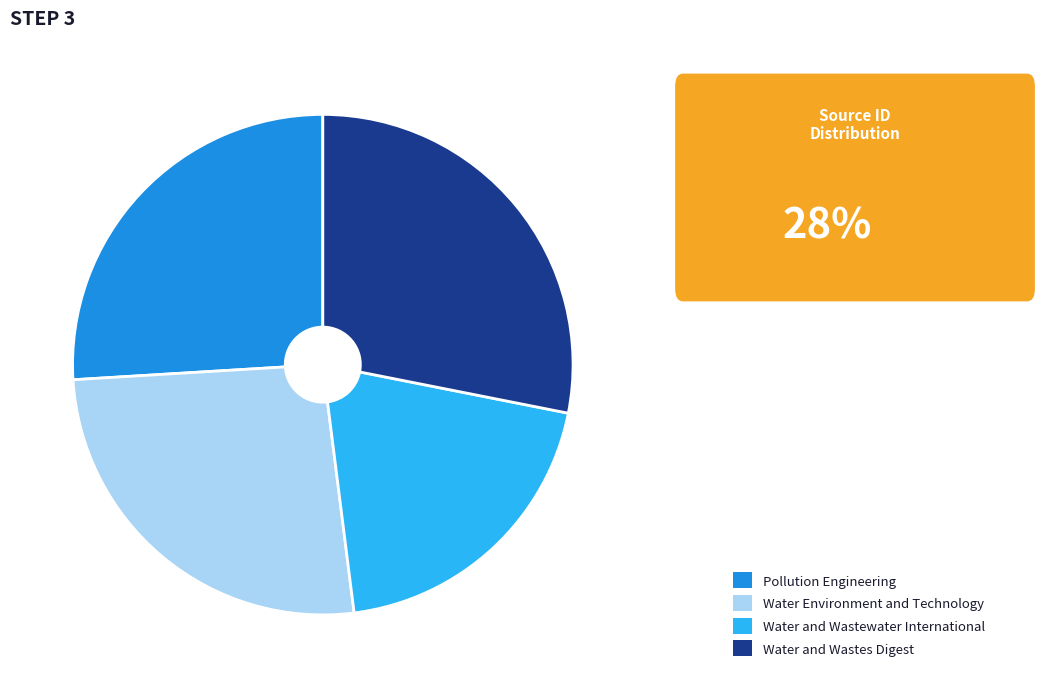

Is there a majority slice in this chart?

No